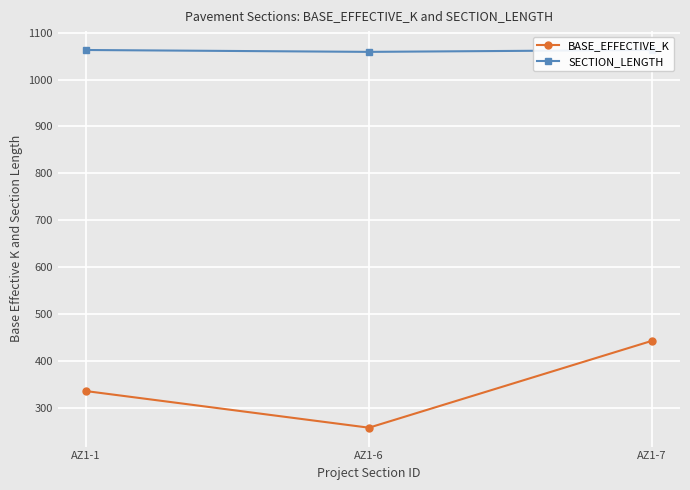

Reading right to left, list all the values displayed in this chart.

BASE_EFFECTIVE_K: AZ1-7=443	AZ1-6=258	AZ1-1=336
SECTION_LENGTH: AZ1-7=1063	AZ1-6=1059	AZ1-1=1063